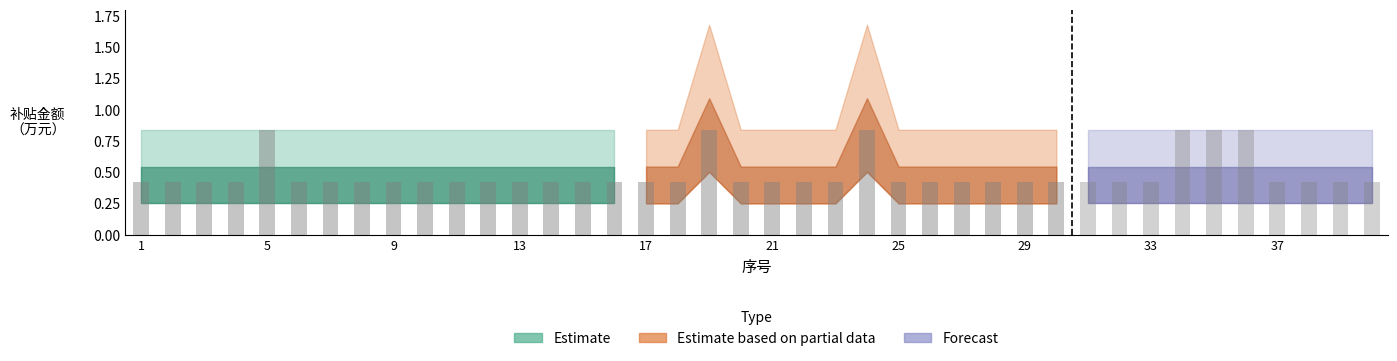

Where is 贫困劳动力 nearest to the value 0?

1